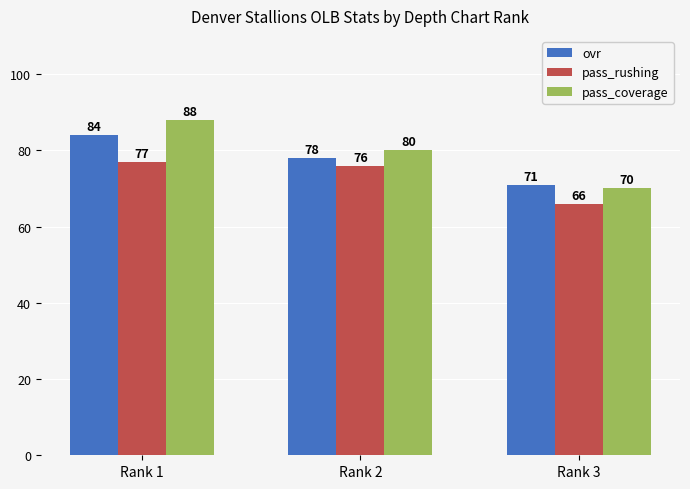

How many groups of bars are there?

3